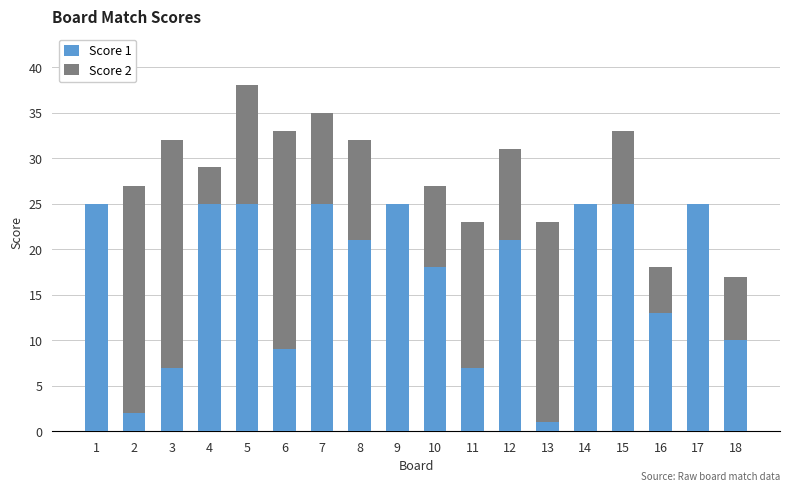

The value of Score 1 at 6 is 9. True or false?

True